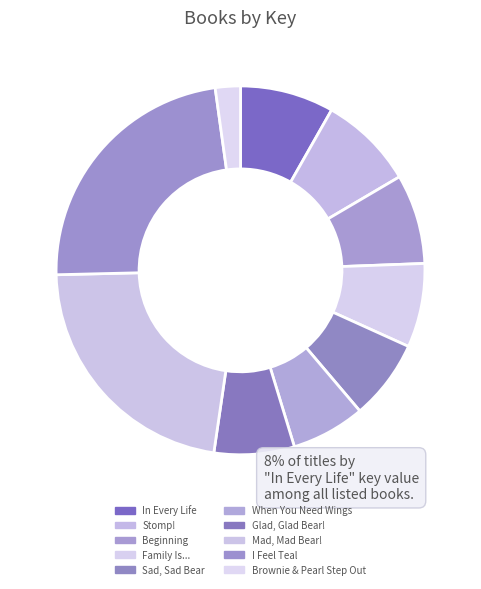

True or false: When You Need Wings accounts for 6% of the total.

True